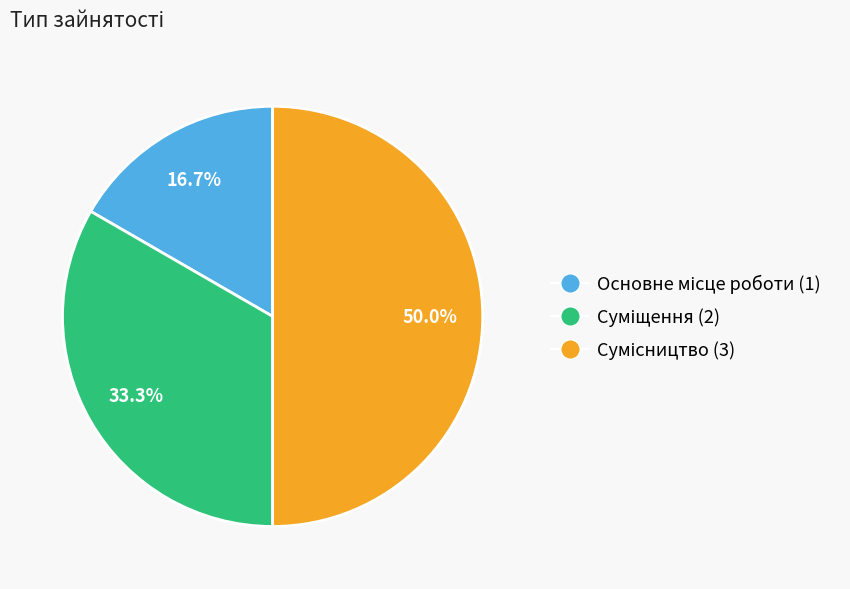

Is it true that Основне місце роботи is 17% of the pie?

True